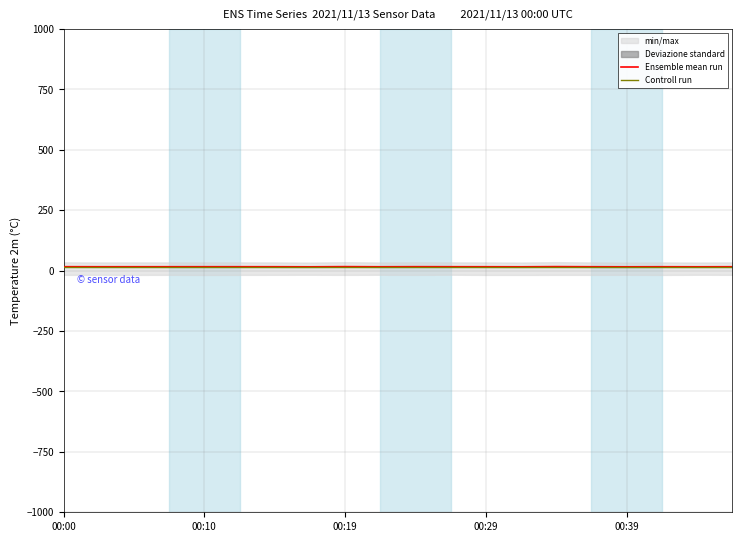

What is the average value of the Ensemble mean run series?

15.9